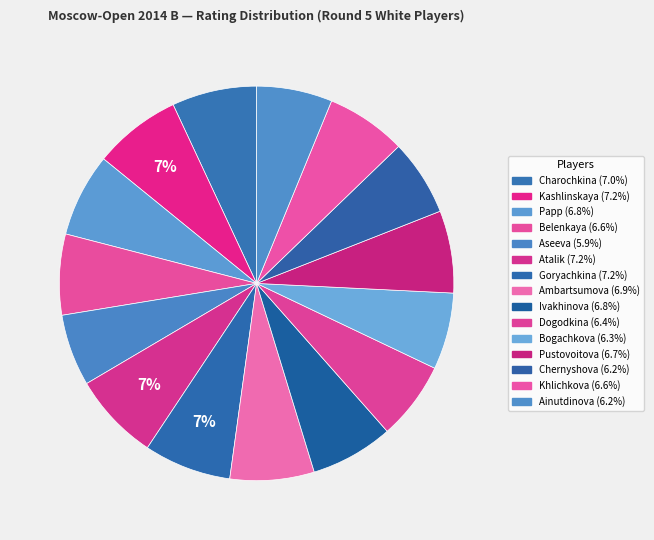

To the nearest percent, what percentage of the pie is Aseeva?

6%